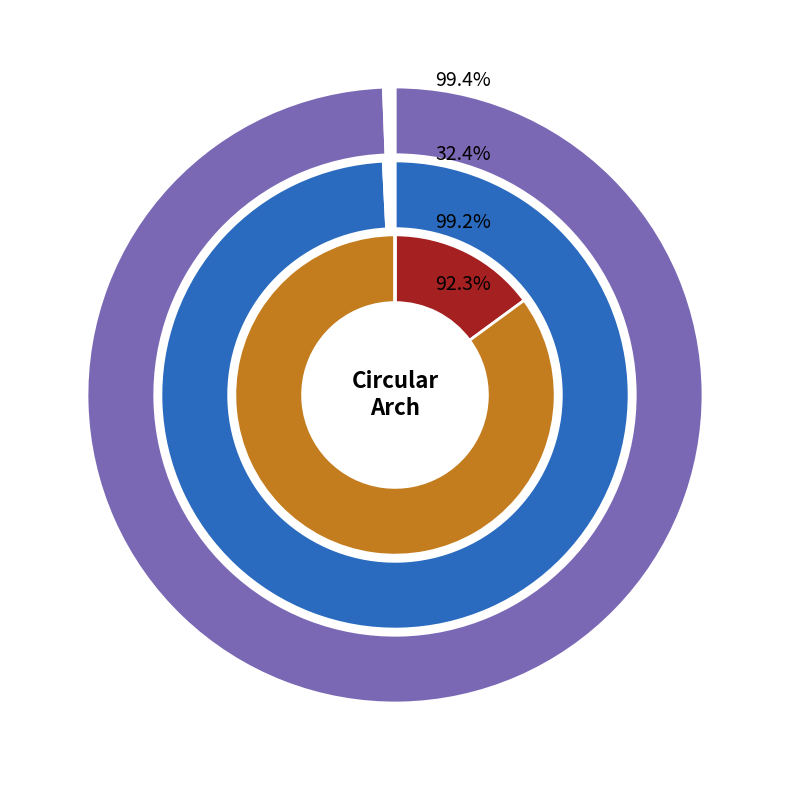

How many segments does this pie chart have?

7